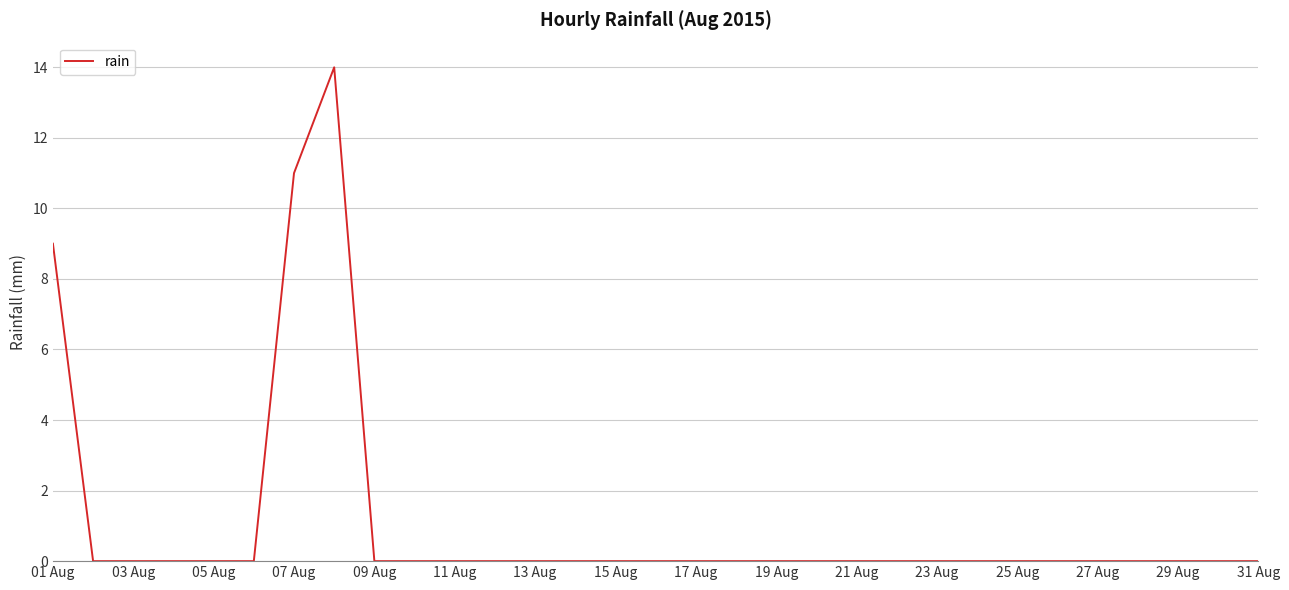

What is the greatest value displayed?

14